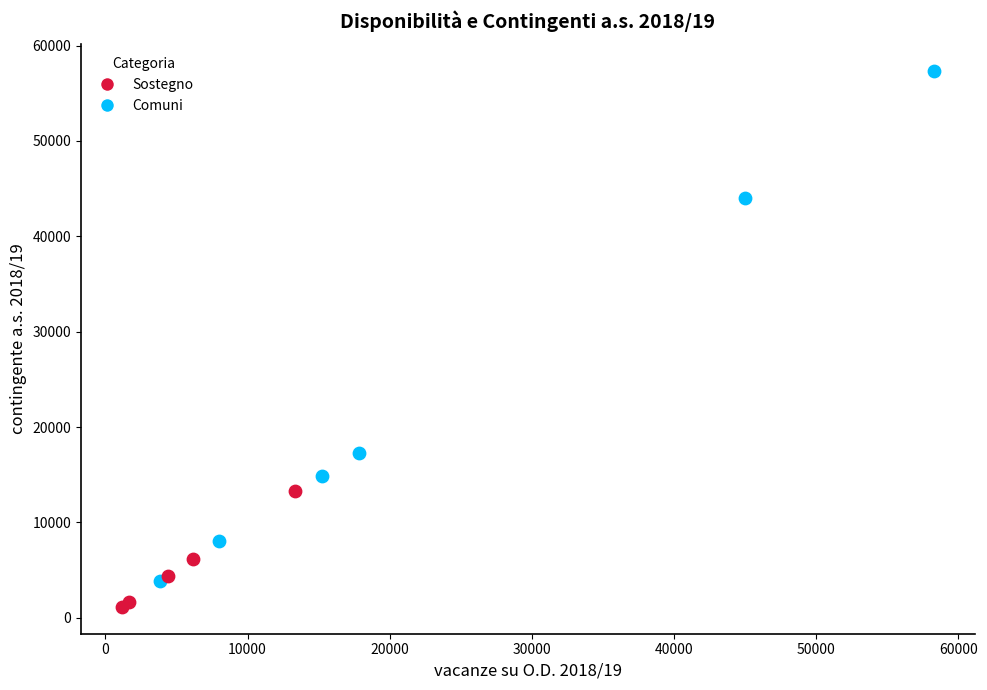

Which series reaches the maximum Y coordinate?

Comuni